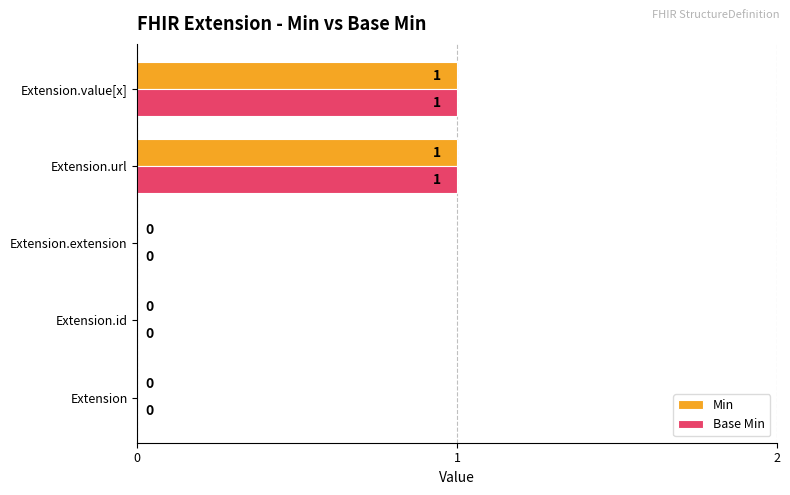

How many Min values are between 0 and 1?

5